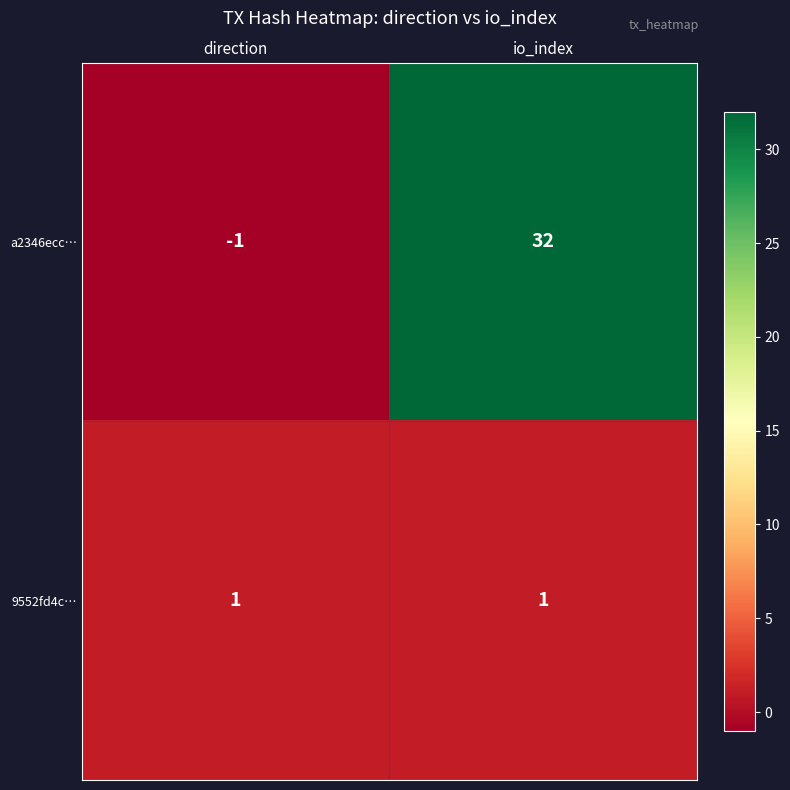

The value of a2346ecc… at direction is -2. True or false?

False